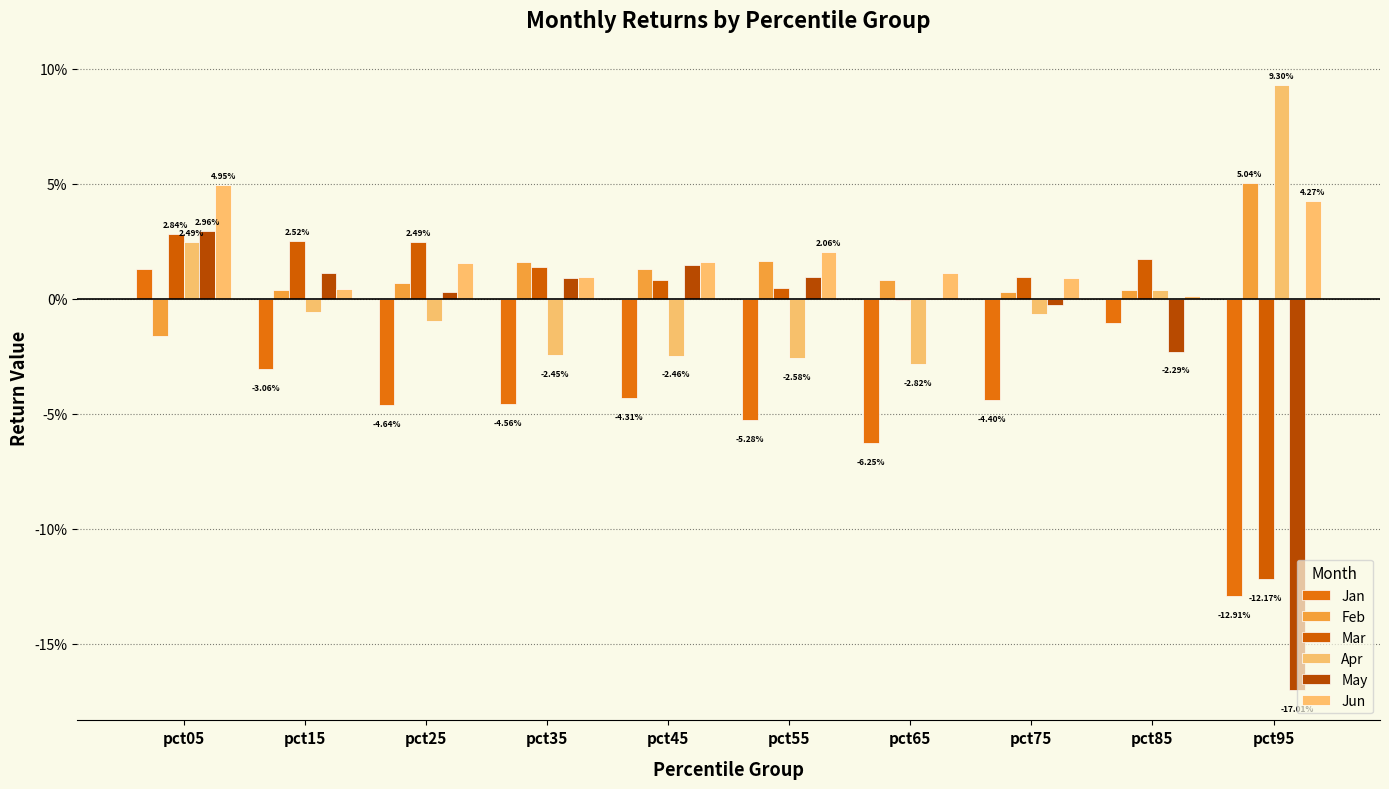

Are the bars grouped side by side (vs. stacked)?

Yes